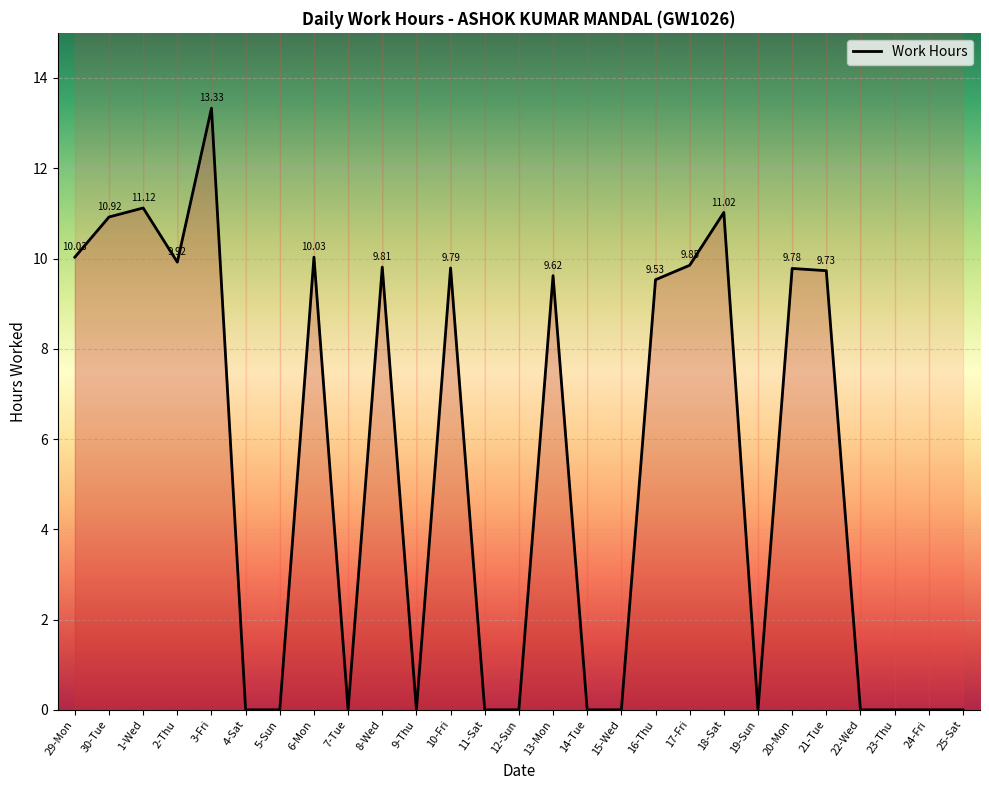

What is the difference between the values at 7-Tue and 17-Fri?

9.8